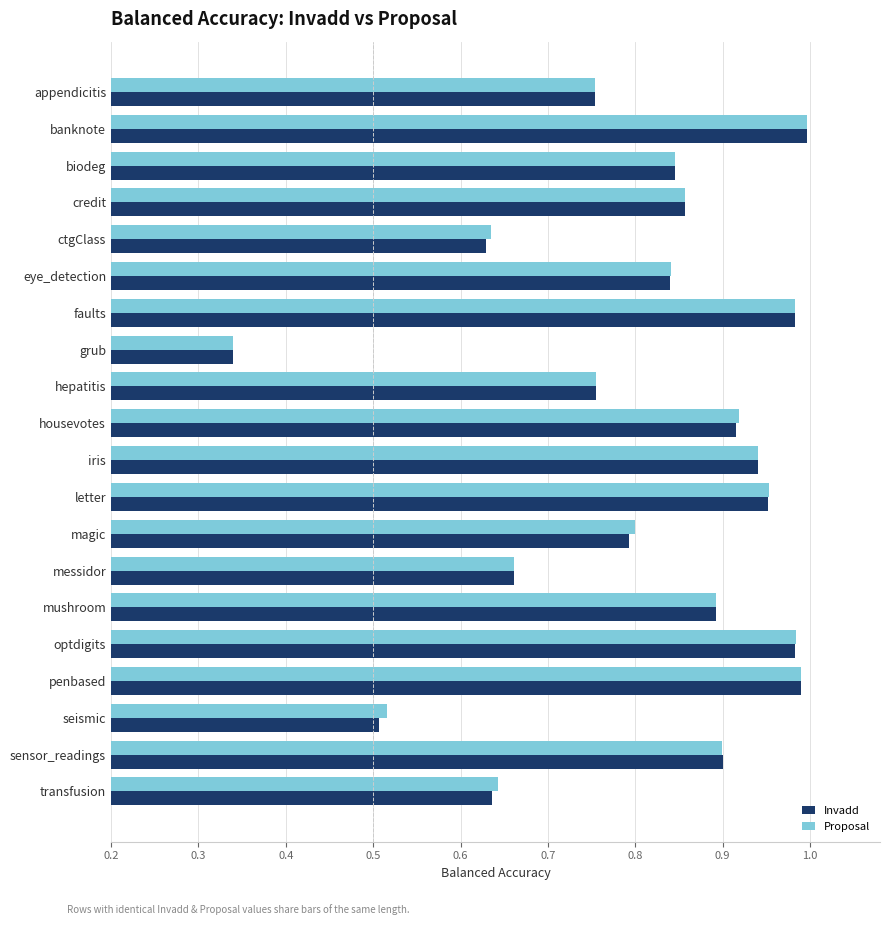

The value of Invadd at hepatitis is 0.4. True or false?

False